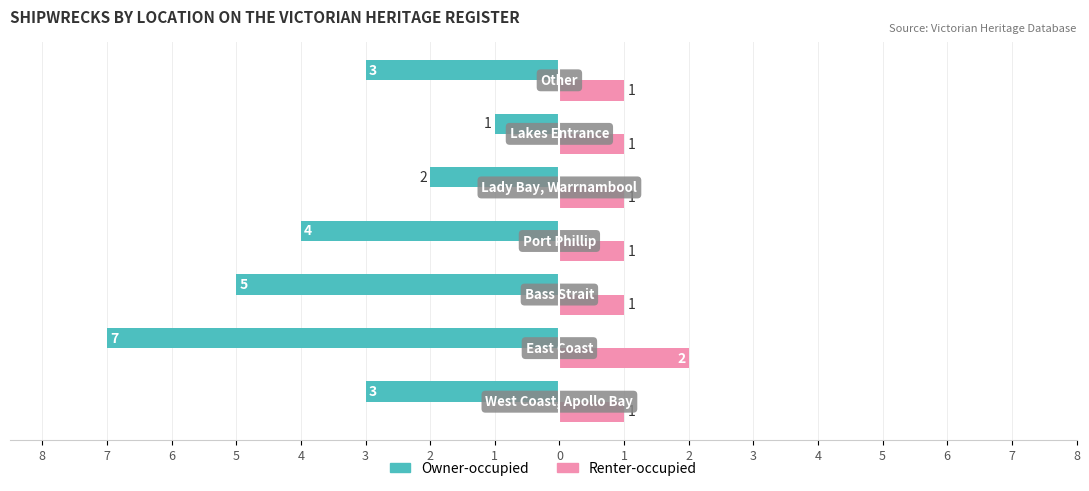

What are all the series names shown in the legend?

Owner-occupied, Renter-occupied